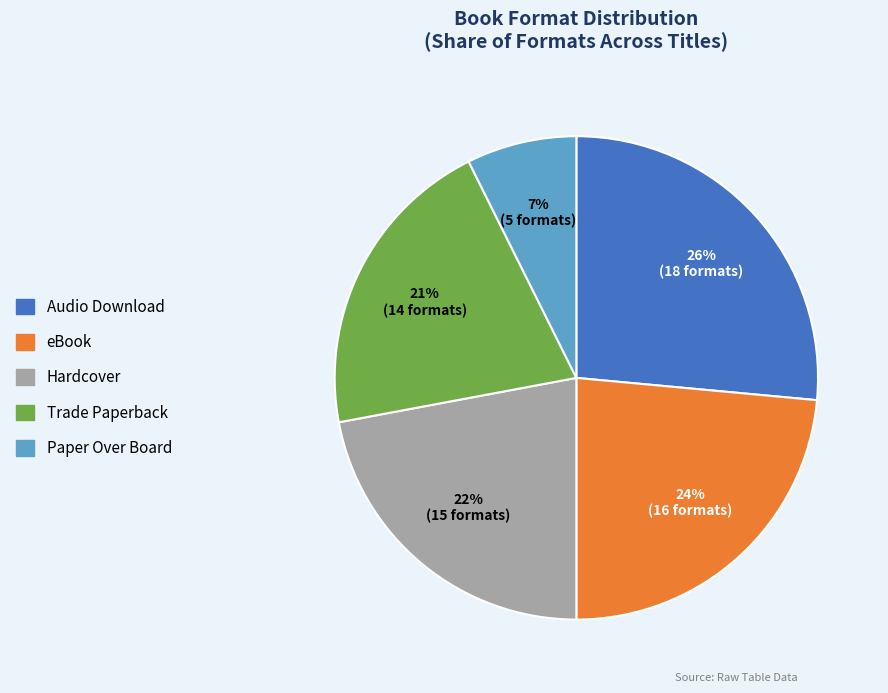

Is there a majority slice in this chart?

No